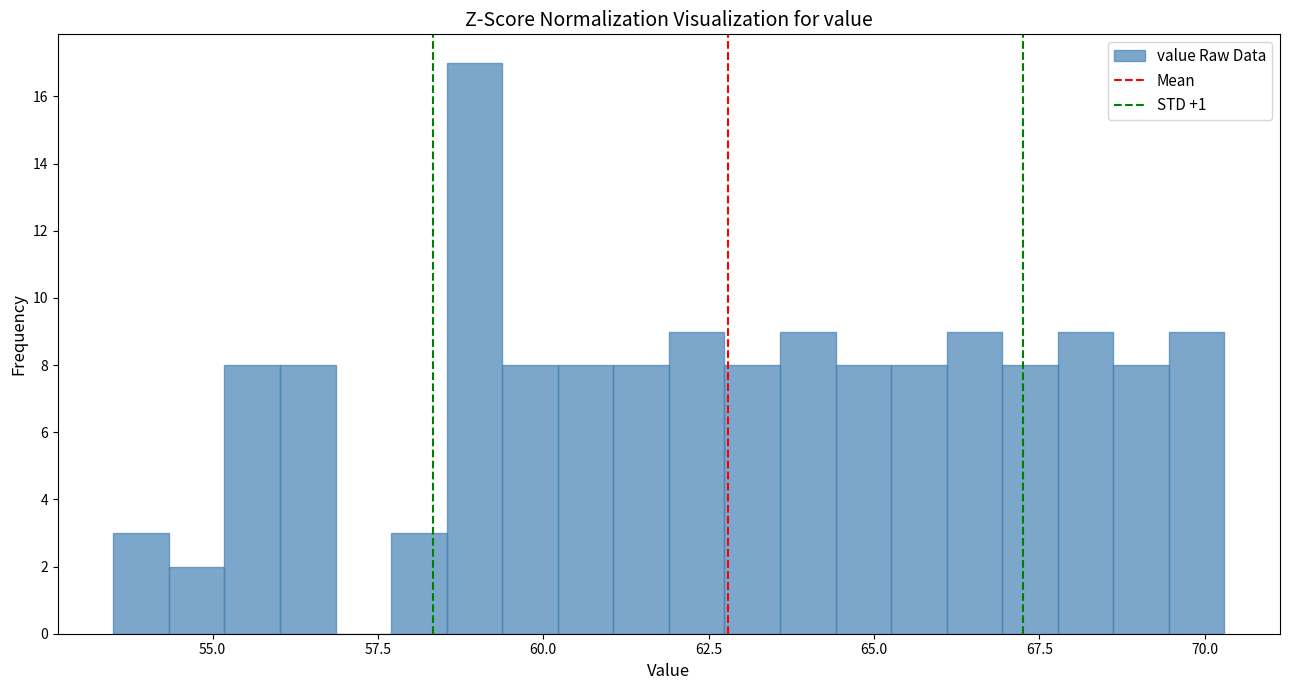

Around what value on the x-axis is the tallest bar? Give the approximate position of its centre, as read against the axis.

59.0